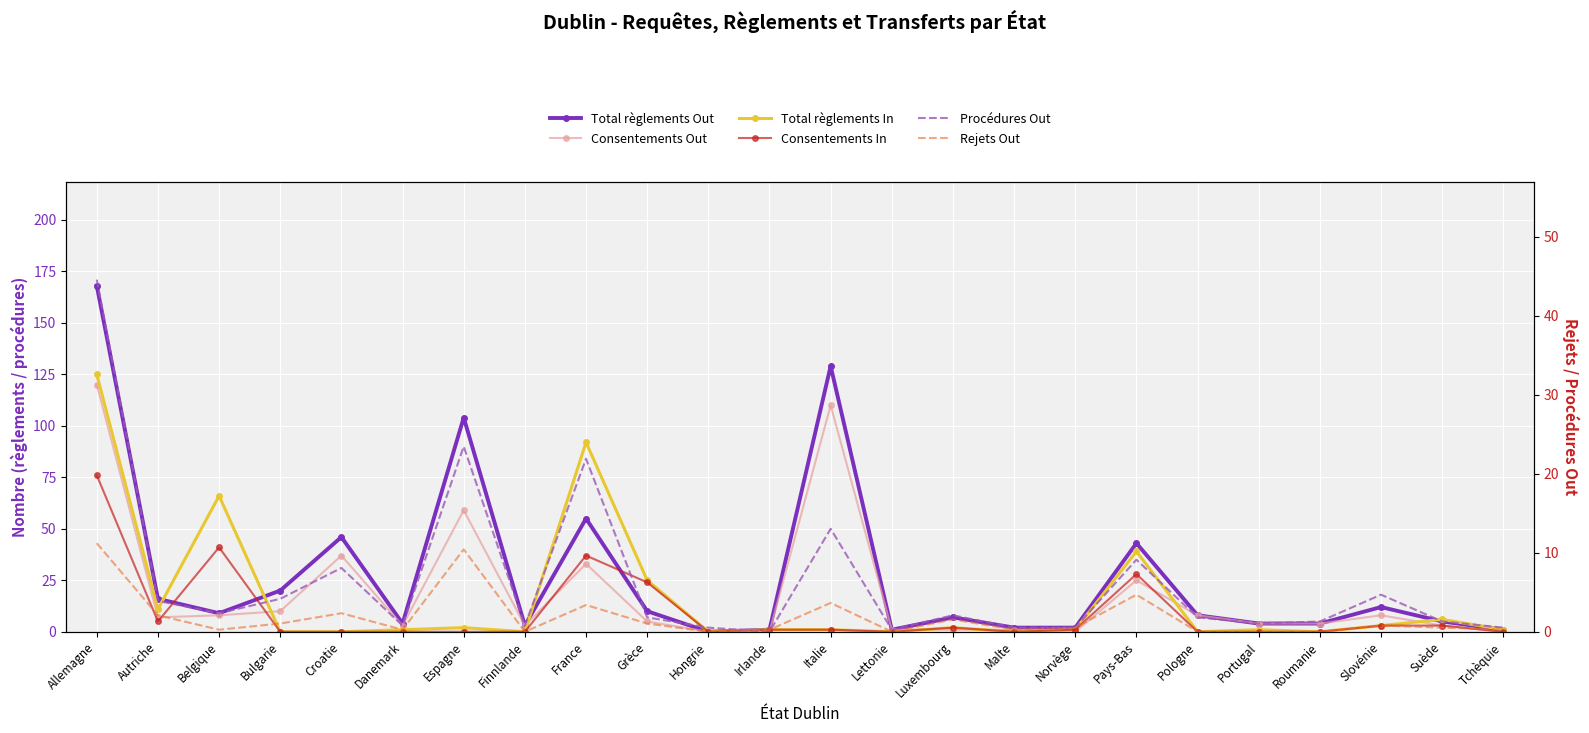

What is the difference between the maximum and minimum values in the Total règlements In series?

125